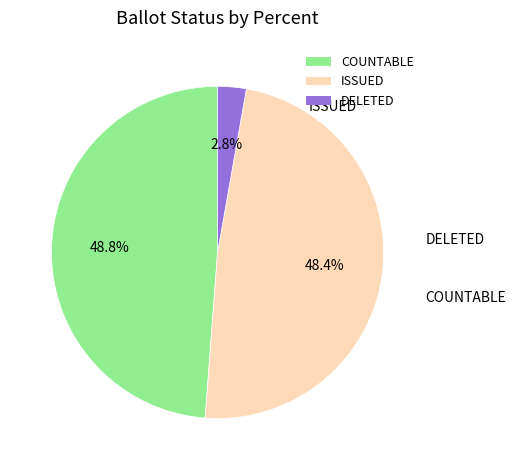

Does DELETED account for over 50% of the chart?

No